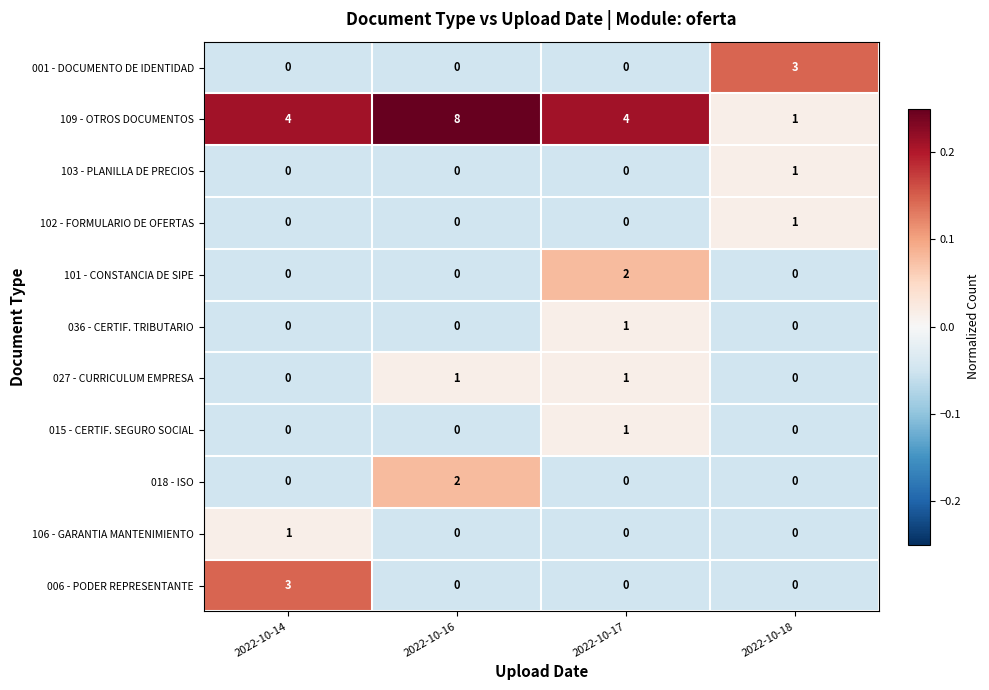

Which series has the widest spread of values?

109 - OTROS DOCUMENTOS